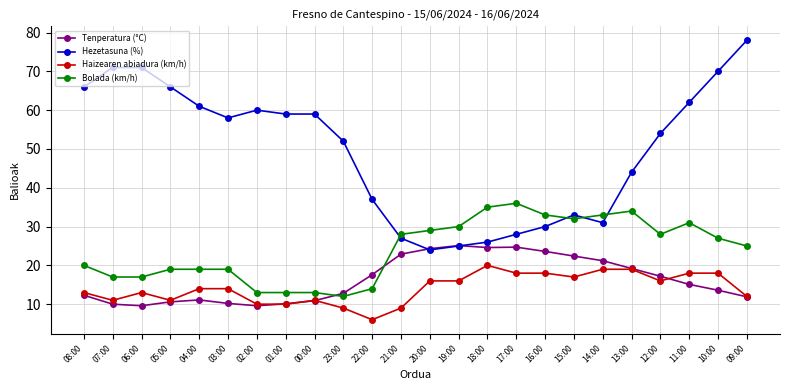

Does the chart have visible grid lines?

Yes